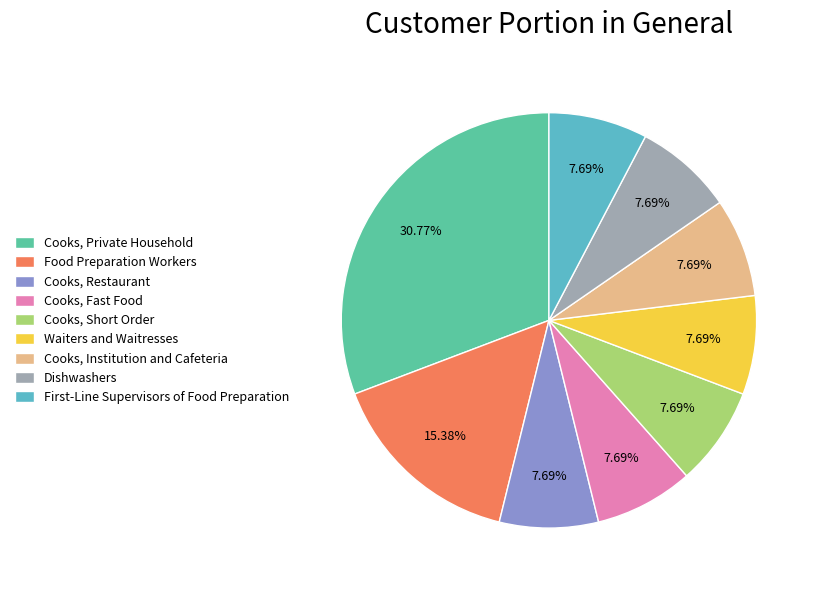

To the nearest percent, what is the difference between the largest and smallest slice percentages?

23%